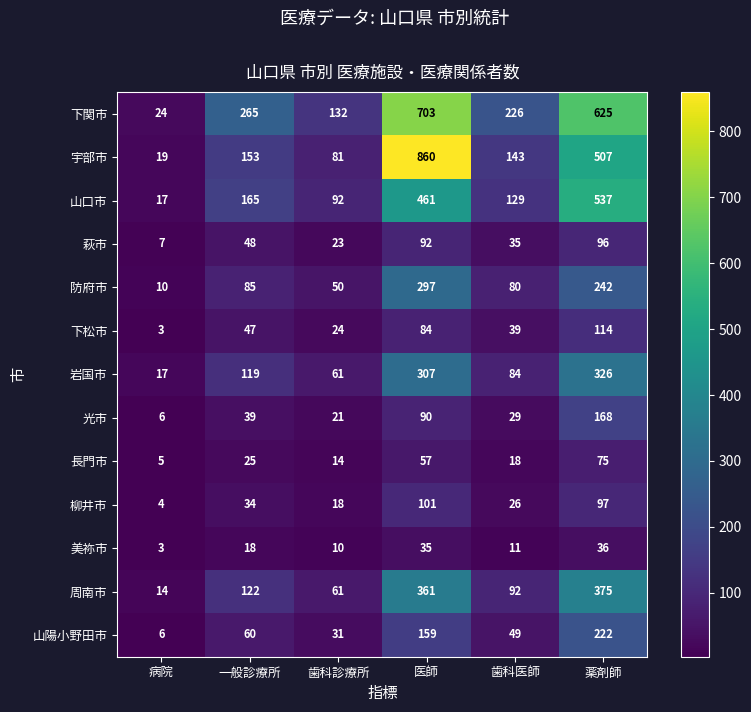

What is the sum of all 柳井市 values?

280